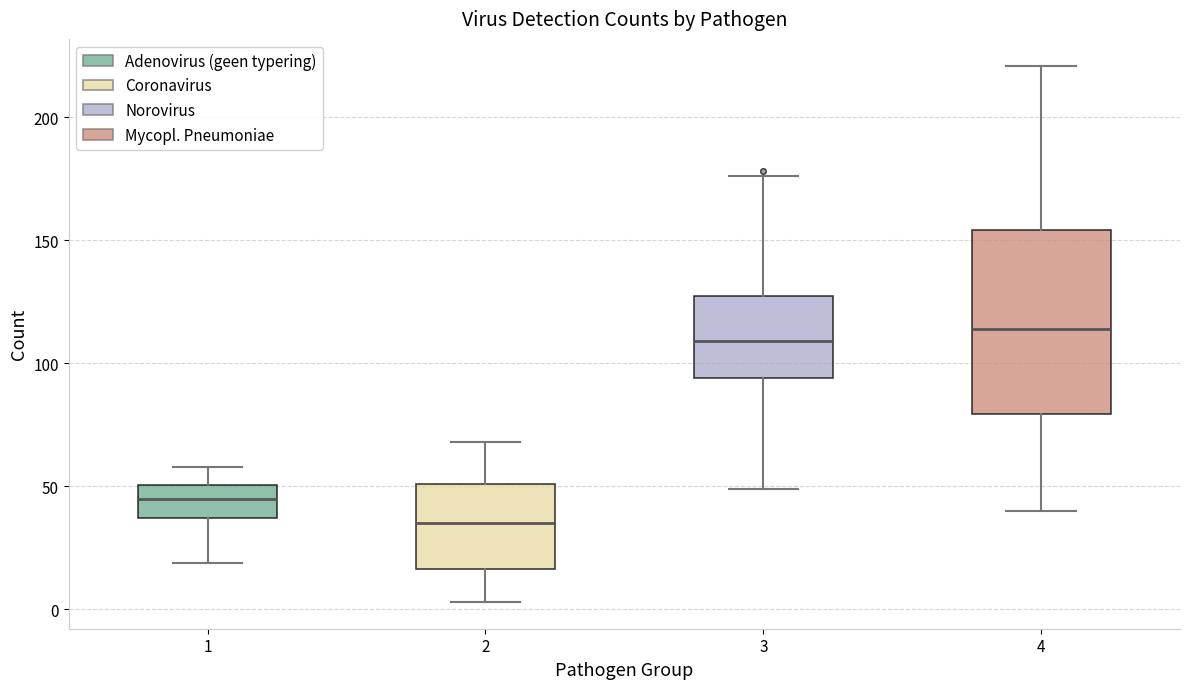

Where is the upper edge of the box at x = 1 on the y-axis? The values are not printed on the chart, so give them approximately, as read against the axis.

50